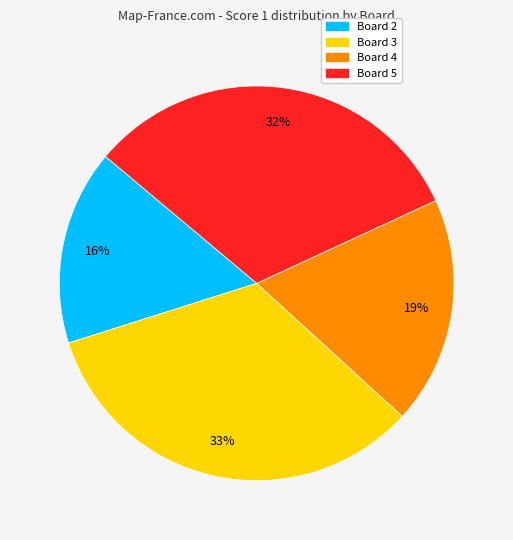

To the nearest percent, what is the average slice percentage?

25%